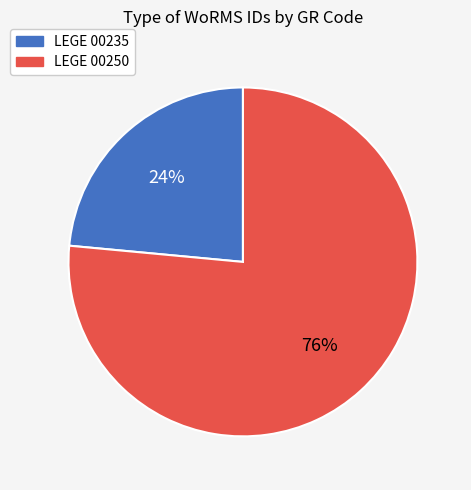

How many slices are in this pie chart?

2